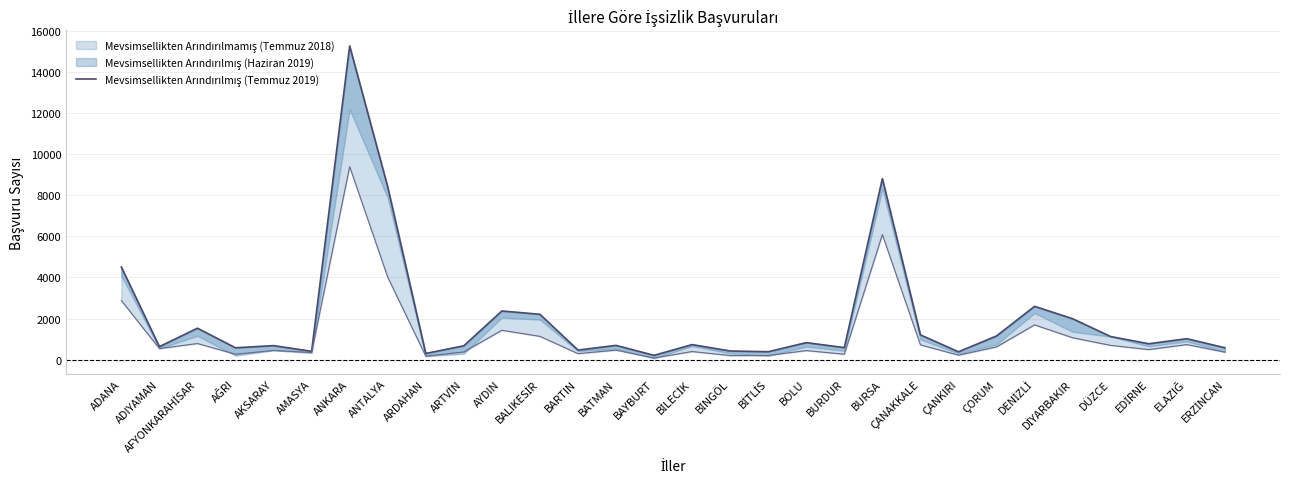

How many data points are less than 771?

15